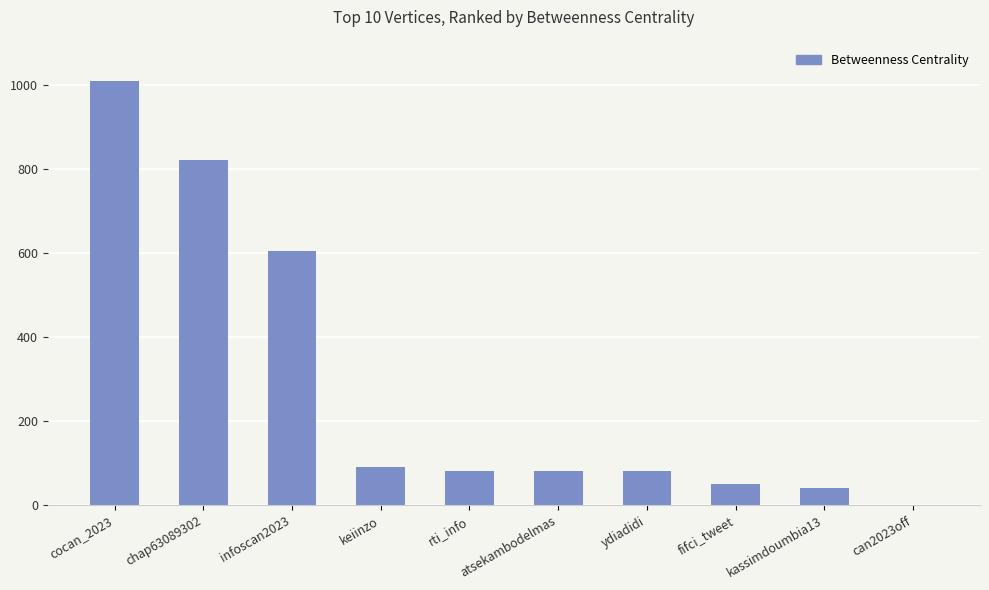

Reading right to left, what are all the values shown in this chart?

can2023off=0.7	kassimdoumbia13=42.0	fifci_tweet=50.0	ydiadidi=82.0	atsekambodelmas=82.0	rti_info=82.0	keiinzo=92.0	infoscan2023=604.3	chap63089302=820.3	cocan_2023=1008.0